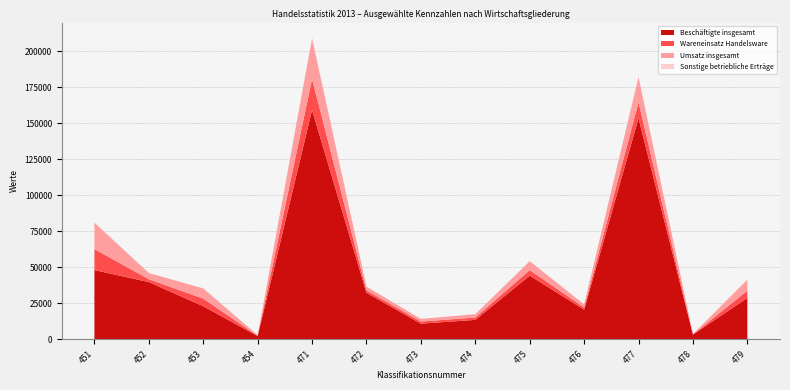

Reading left to right, extract all data points from this chart.

Beschäftigte insgesamt: 451=48036	452=39707	453=22954	454=2246	471=159076	472=32272	473=10863	474=13459	475=44172	476=20598	477=153422	478=3264	479=28683
Wareneinsatz Handelsware: 451=14591	452=1949	453=5266	454=239	471=21519	472=1641	473=1468	474=1631	475=3832	476=1428	477=11058	478=138	479=5041
Umsatz insgesamt: 451=18279	452=4337	453=7070	454=361	471=28184	472=2633	473=1803	474=2339	475=6205	476=2198	477=17485	478=213	479=7623
Sonstige betriebliche Erträge: 451=151	452=19	453=106	454=1	471=588	472=18	473=13	474=43	475=79	476=17	477=181	478=3	479=235